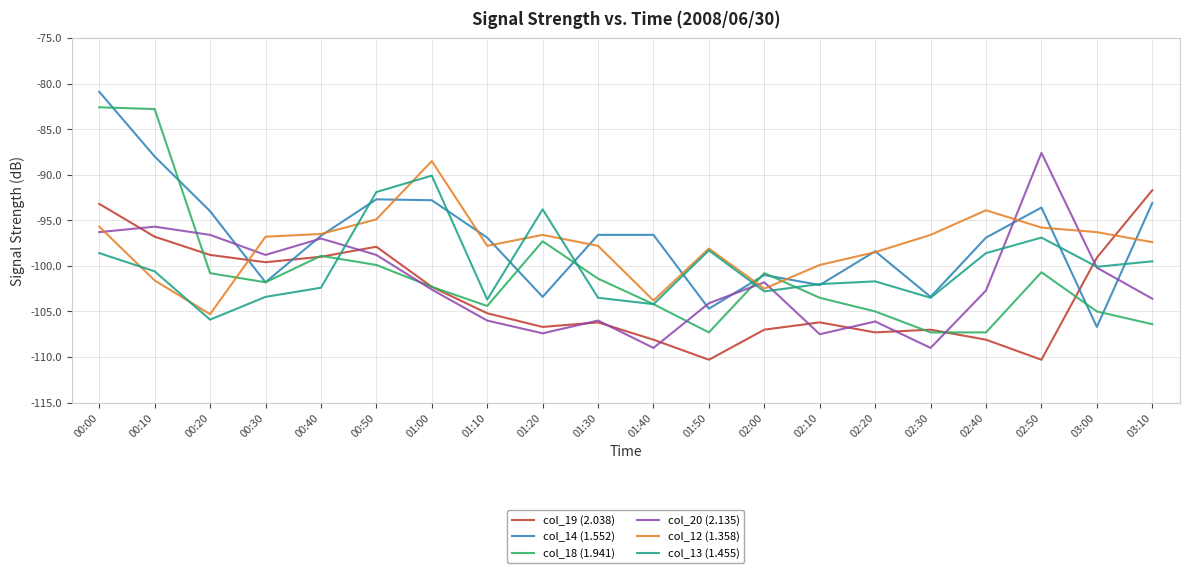

At 01:10, list the series in order from largest to smallest.

col_14 (1.552), col_12 (1.358), col_13 (1.455), col_18 (1.941), col_19 (2.038), col_20 (2.135)